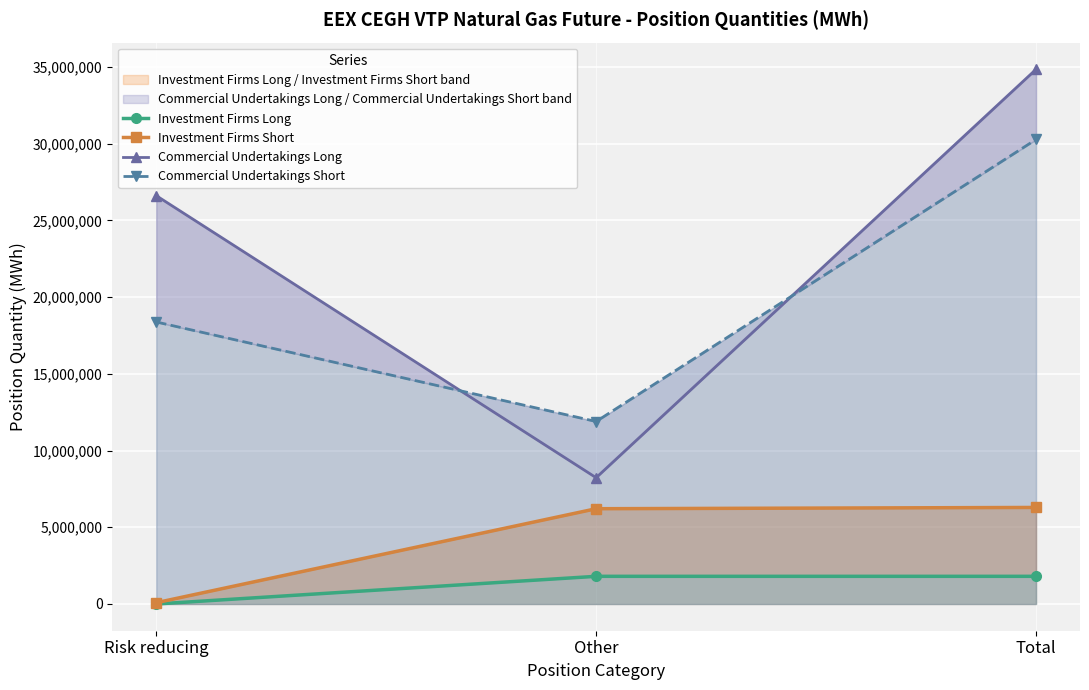

The Commercial Undertakings Short series shows 18380197 at Risk reducing. True or false?

True